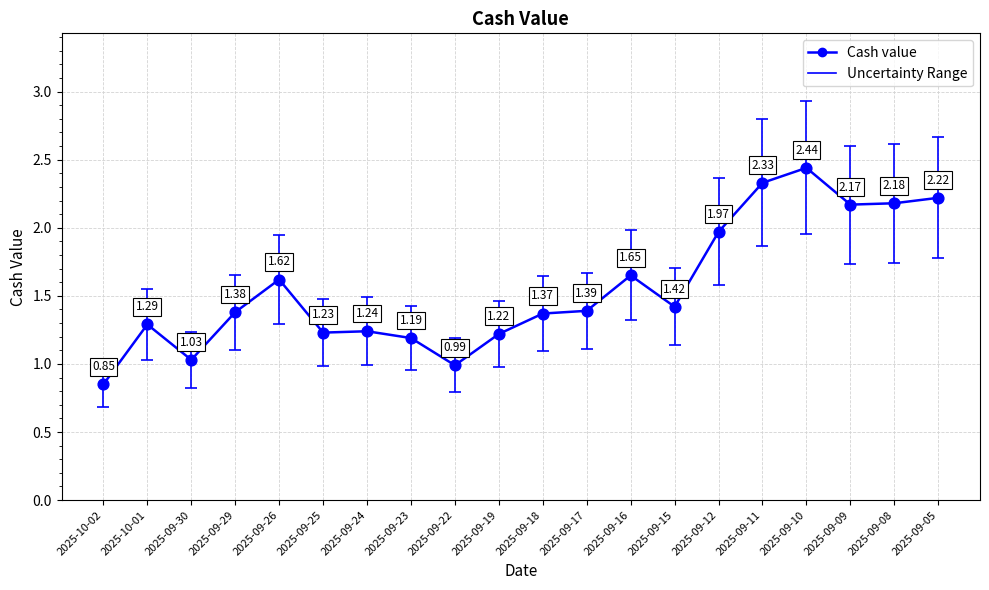

What is the change in value from 2025-09-26 to 2025-09-05?

+0.6